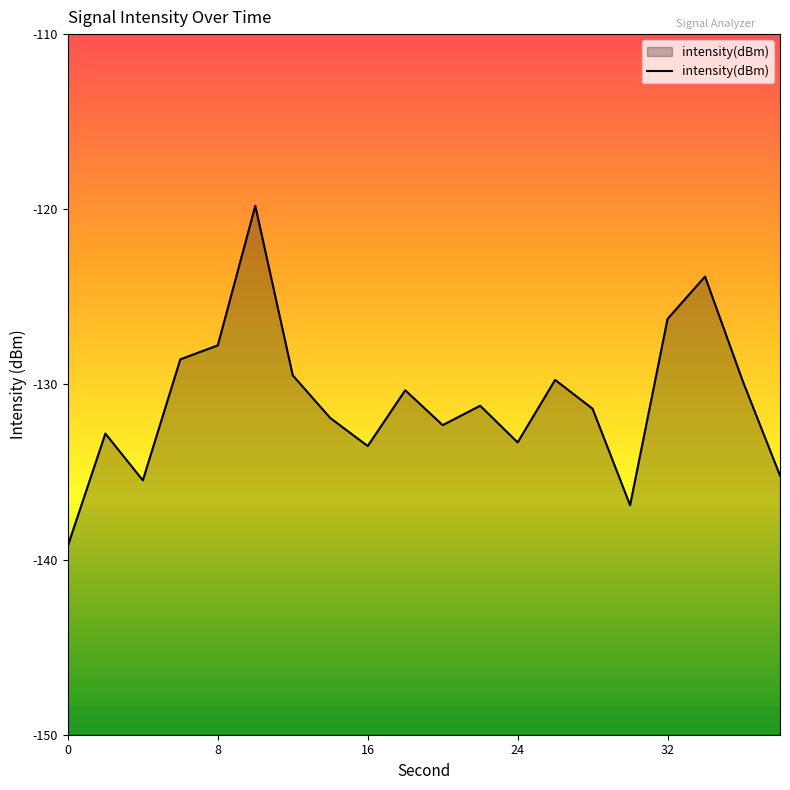

Where does the data first go above -131?

6